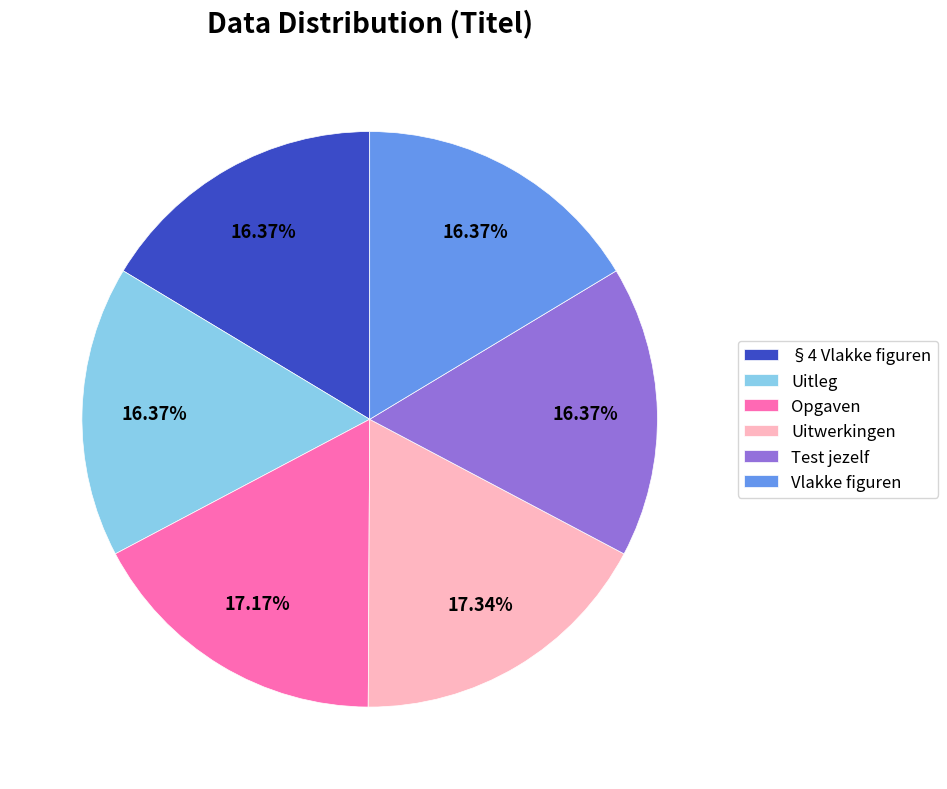

To the nearest percent, what is the difference between the largest and smallest slice percentages?

1%